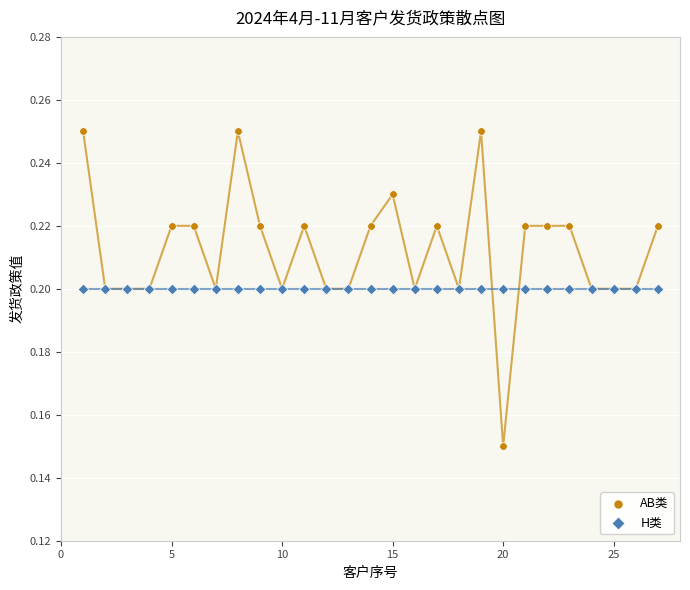

Which series contains the lowest Y value?

AB类